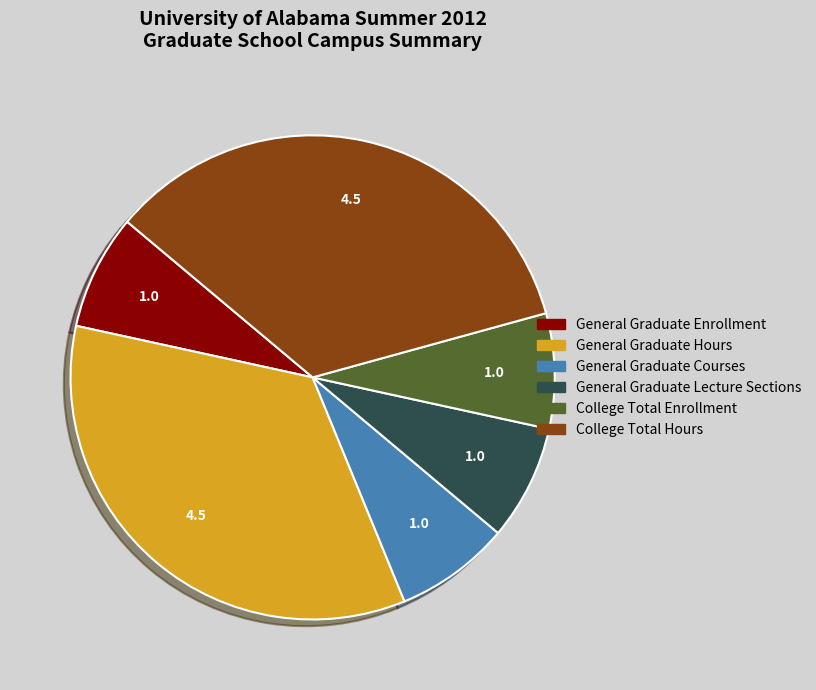

Does College Total Enrollment represent more than half of the total?

No